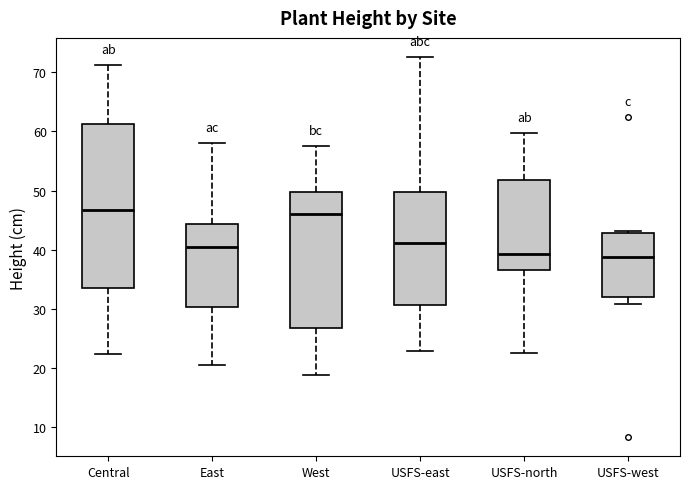

Reading left to right, read every box against the y-axis: the position of its median line, the range the box covers, and the ends of its whiskers. The values are not printed on the chart, so give them approximately, as read against the axis.

Central: median 47, box 34 to 61, whiskers 22 to 71
East: median 40, box 30 to 44, whiskers 21 to 58
West: median 46, box 27 to 50, whiskers 19 to 58
USFS-east: median 41, box 31 to 50, whiskers 23 to 73
USFS-north: median 39, box 37 to 52, whiskers 23 to 60
USFS-west: median 39, box 32 to 43, whiskers 31 to 43